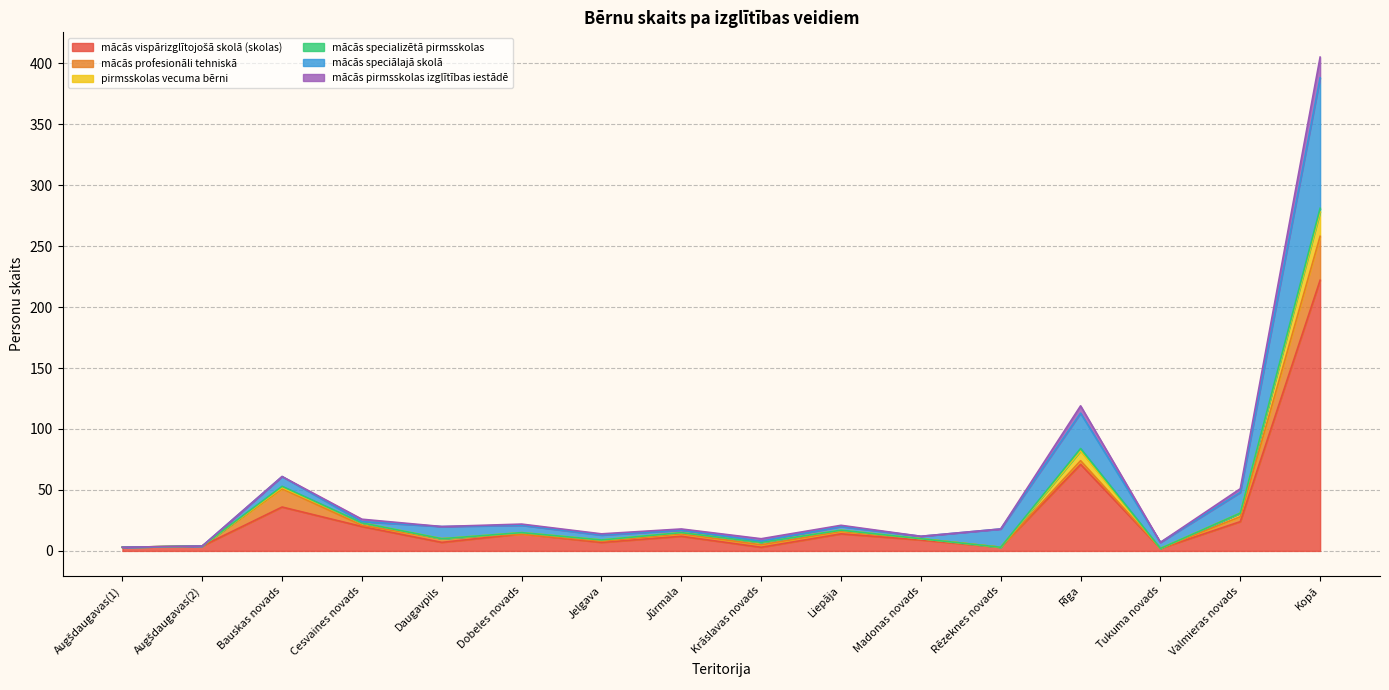

At which category is the sum across all series the highest?

Kopā